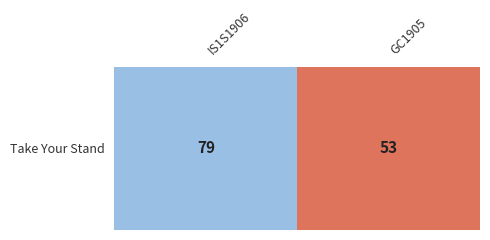

Reading right to left, list all the values displayed in this chart.

GC1905=53	IS1S1906=79